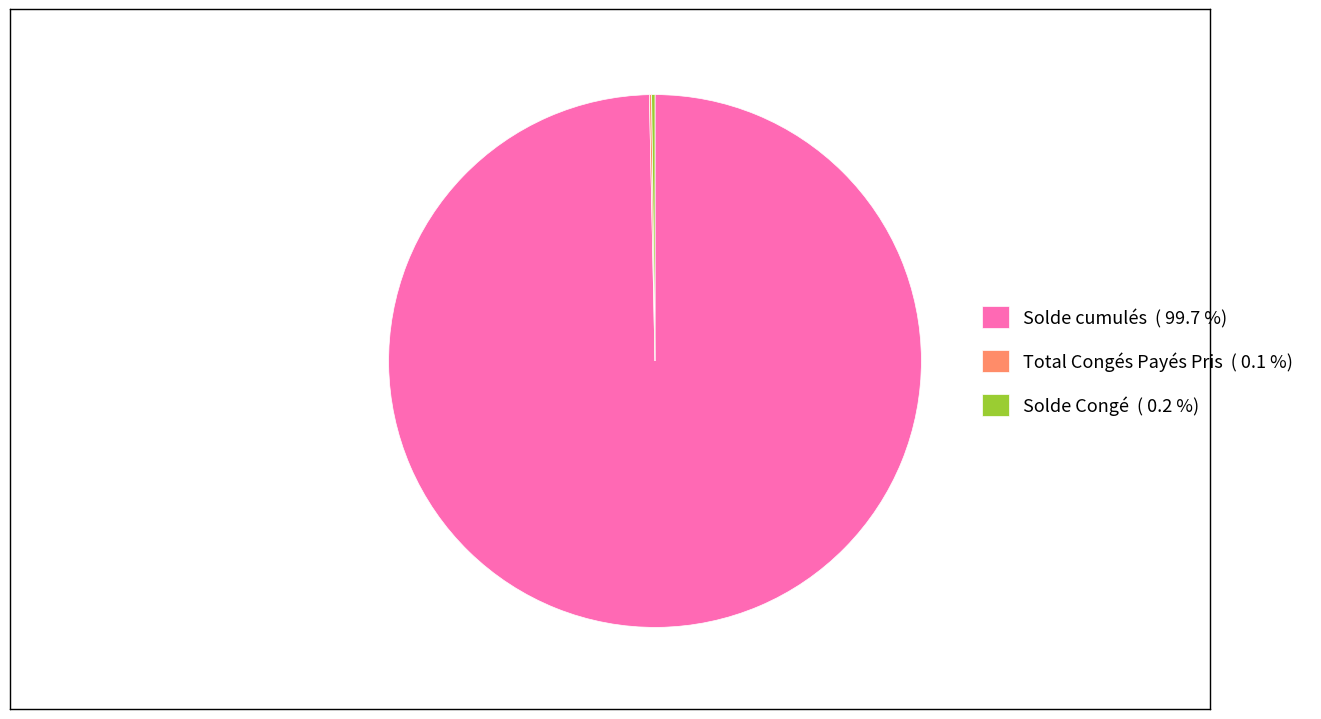

Is there a majority slice in this chart?

Yes